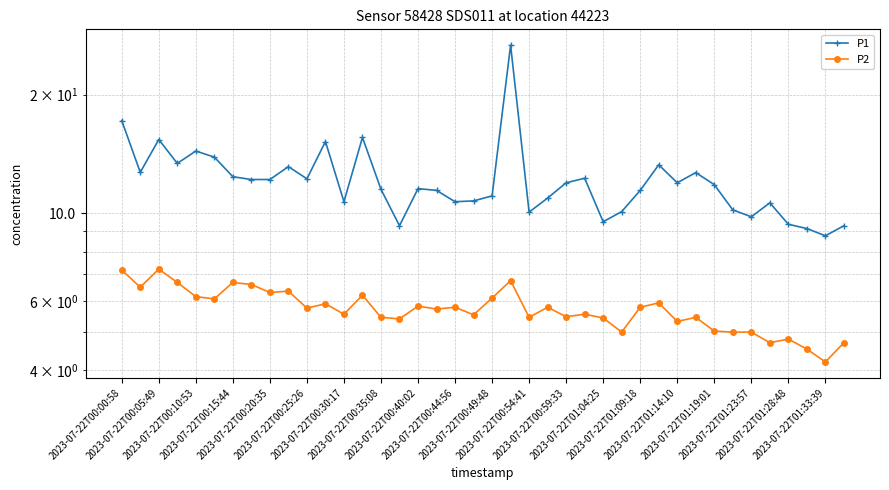

How many categories are shown in the chart?

40